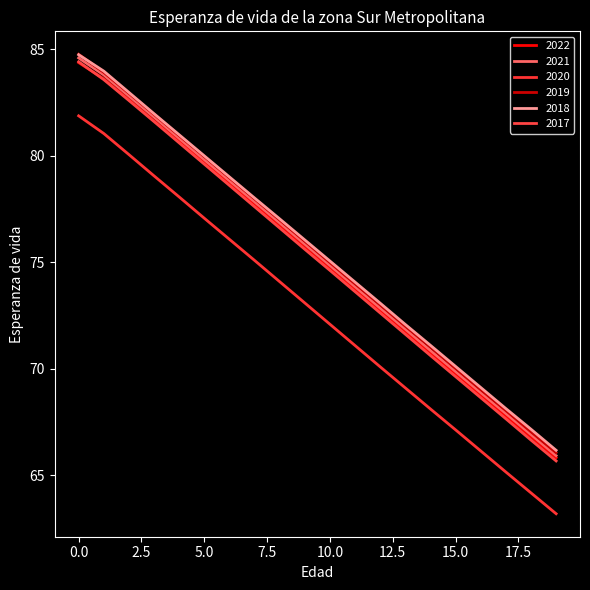

What are all the series names shown in the legend?

2022, 2021, 2020, 2019, 2018, 2017